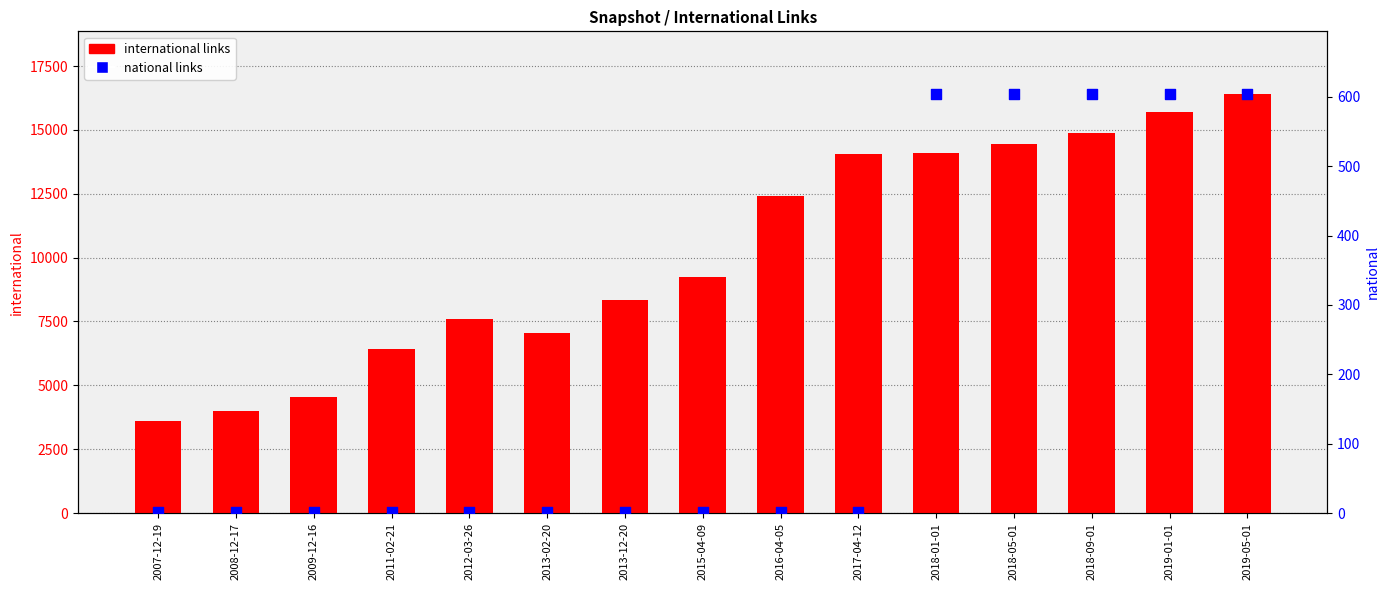

Which series reaches the minimum Y coordinate?

national links